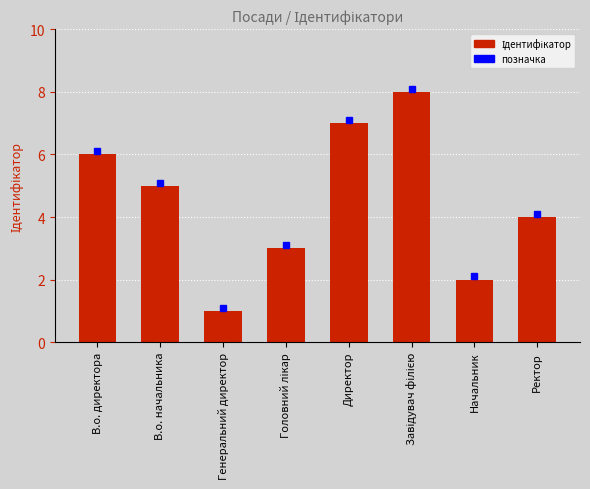

Are the bars horizontal?

No